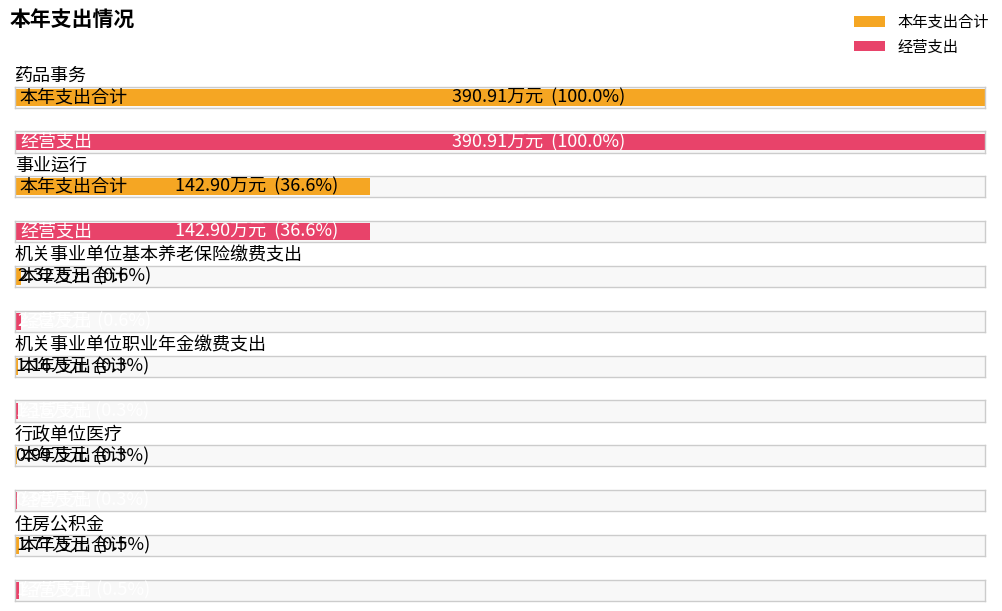

Which series has the widest spread of values?

本年支出合计